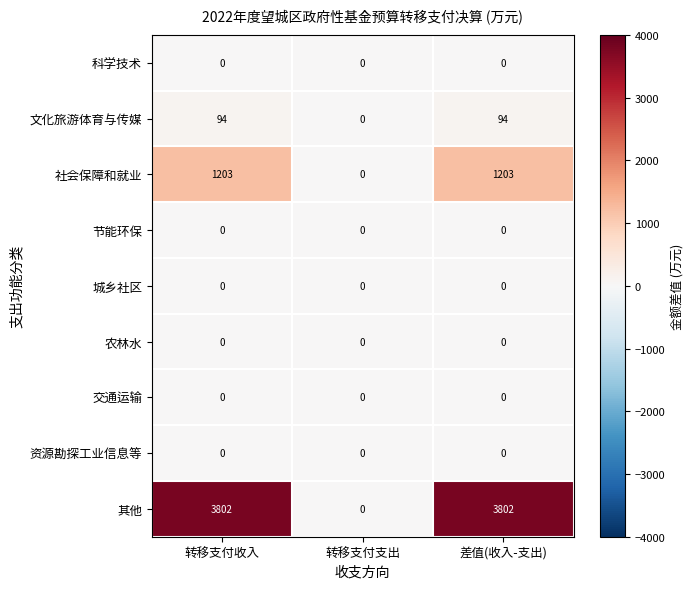

The value of 其他 at 差值(收入-支出) is 3802. True or false?

True